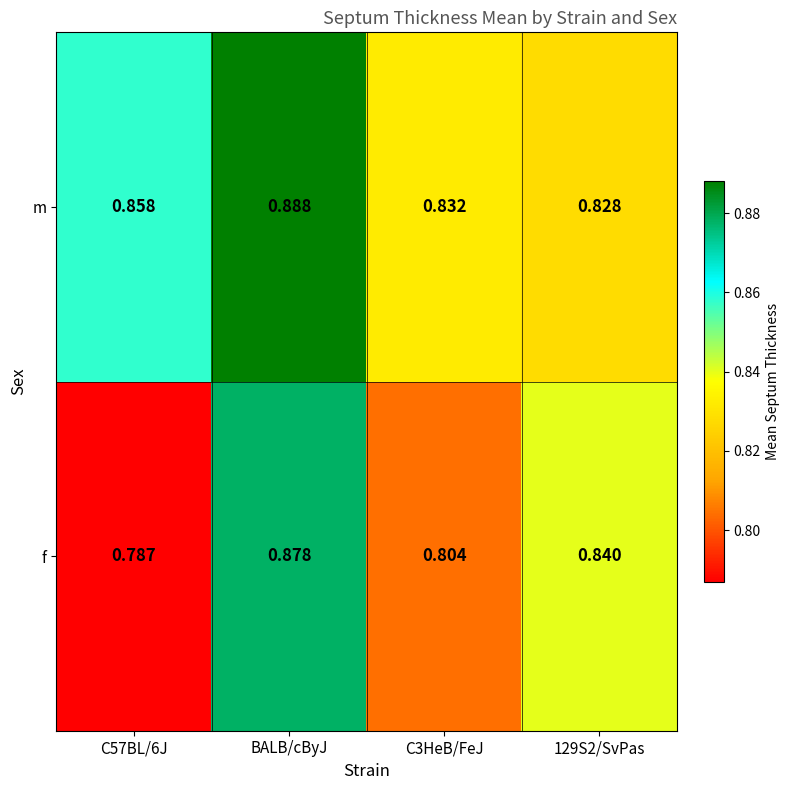

Between BALB/cByJ and C3HeB/FeJ, which series saw the biggest shift?

f